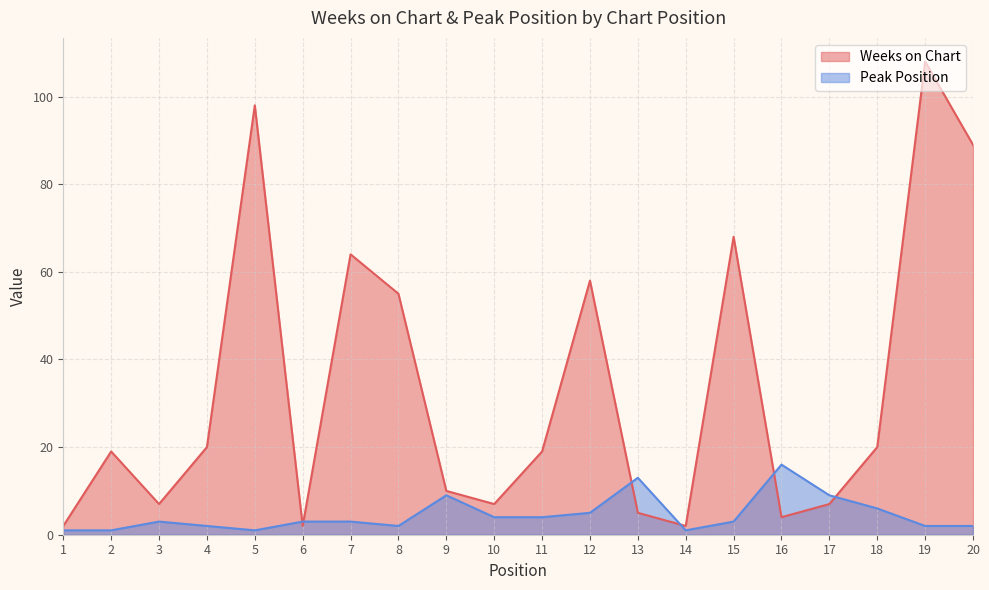

What is the difference between the maximum and minimum values in the Weeks on Chart series?

106